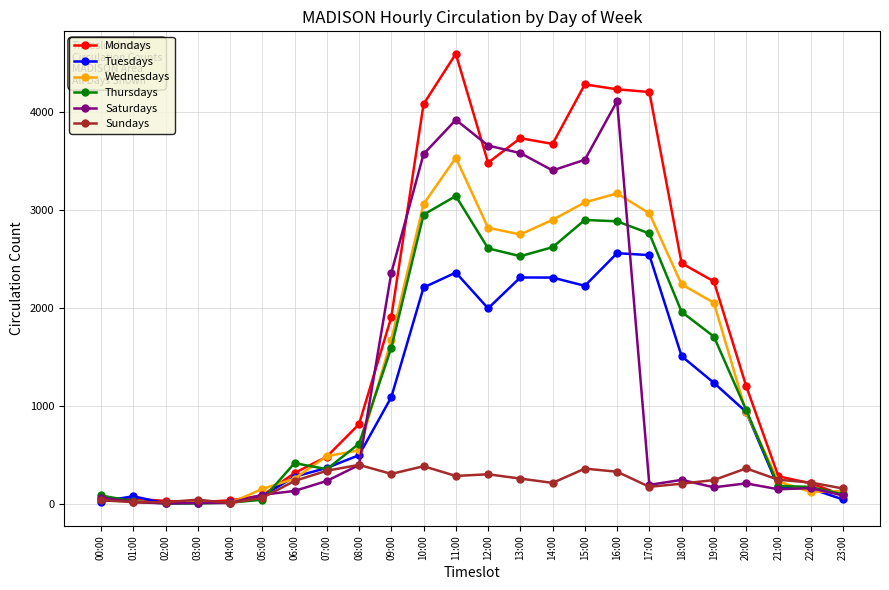

At which label does Wednesdays reach its peak?

11:00